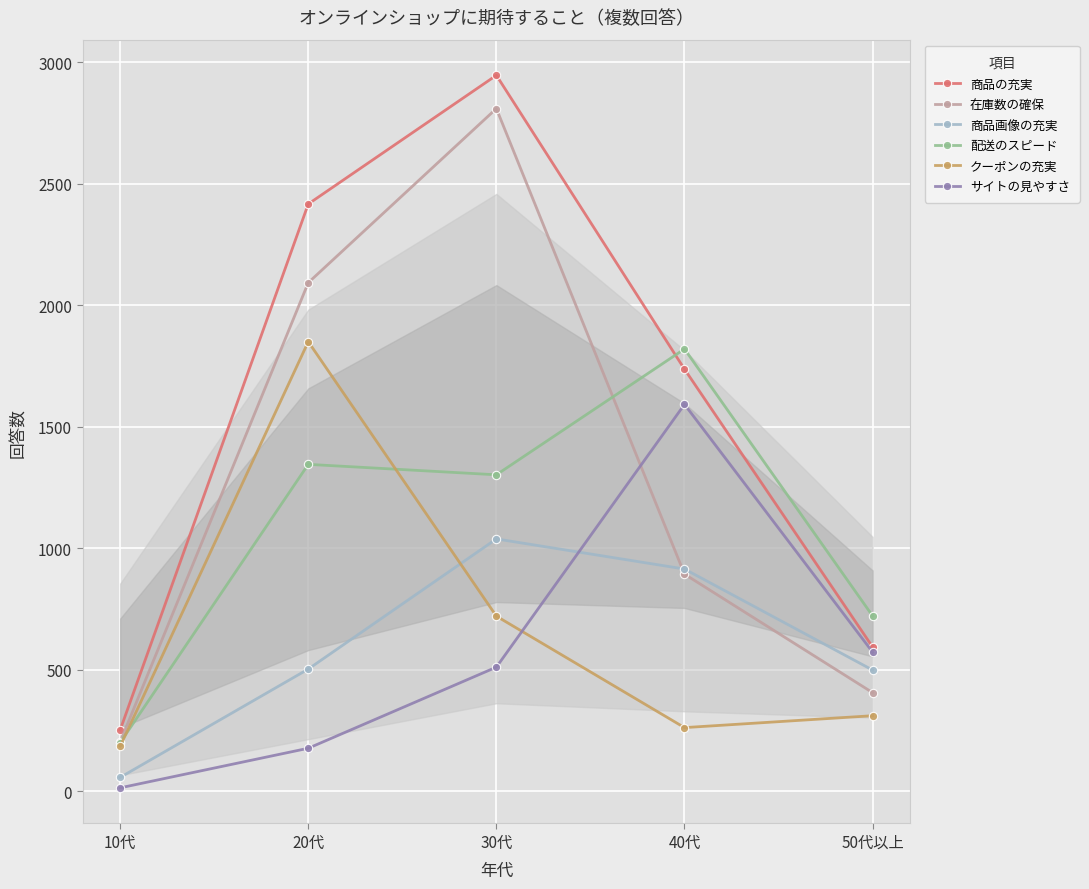

Rank the series by their maximum value, from lowest to highest.

商品画像の充実, サイトの見やすさ, 配送のスピード, クーポンの充実, 在庫数の確保, 商品の充実